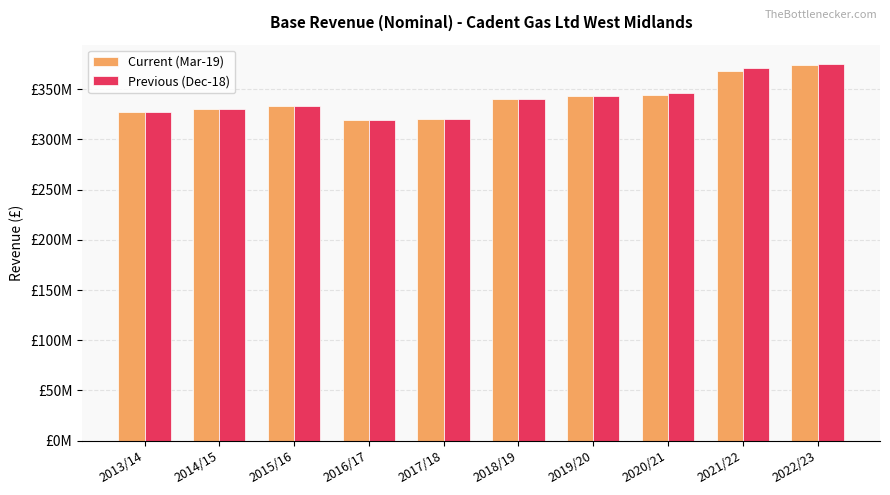

Does the chart contain stacked bars?

No